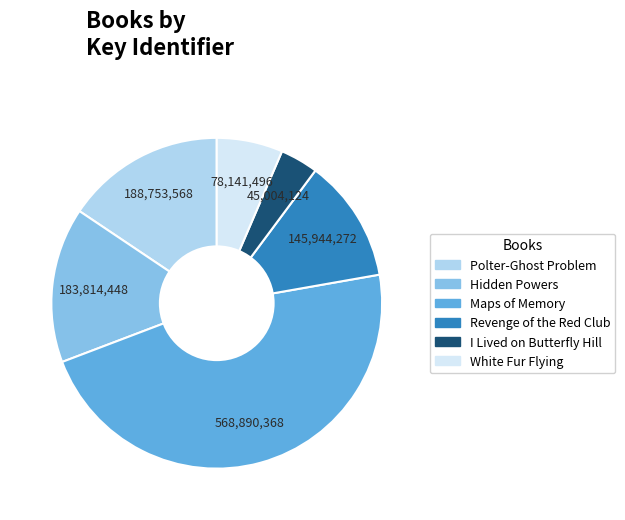

What is the smallest slice in the pie chart?

I Lived on Butterfly Hill